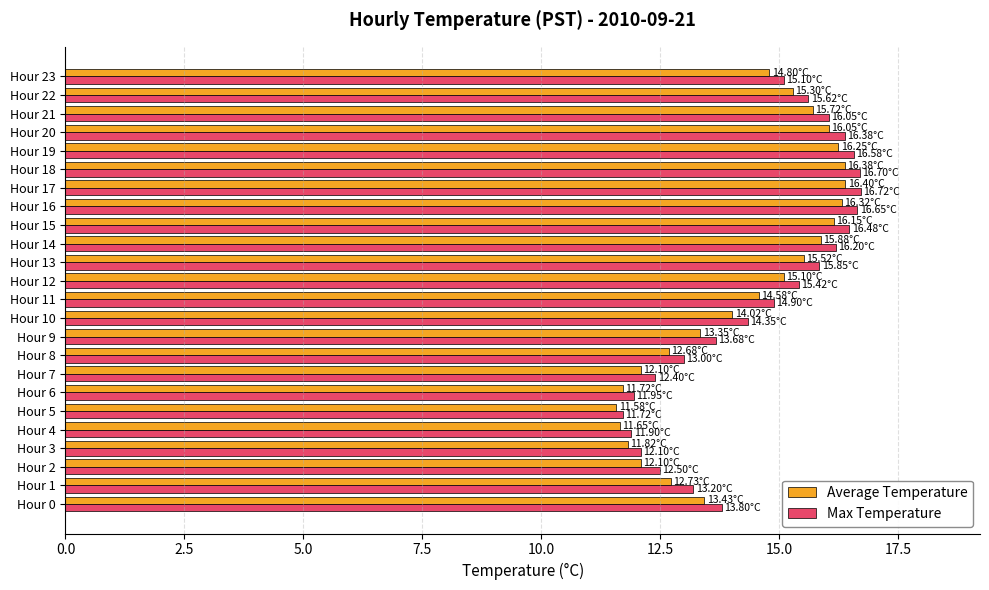

What is the difference between the Average Temperature values at Hour 9 and Hour 15?

2.8